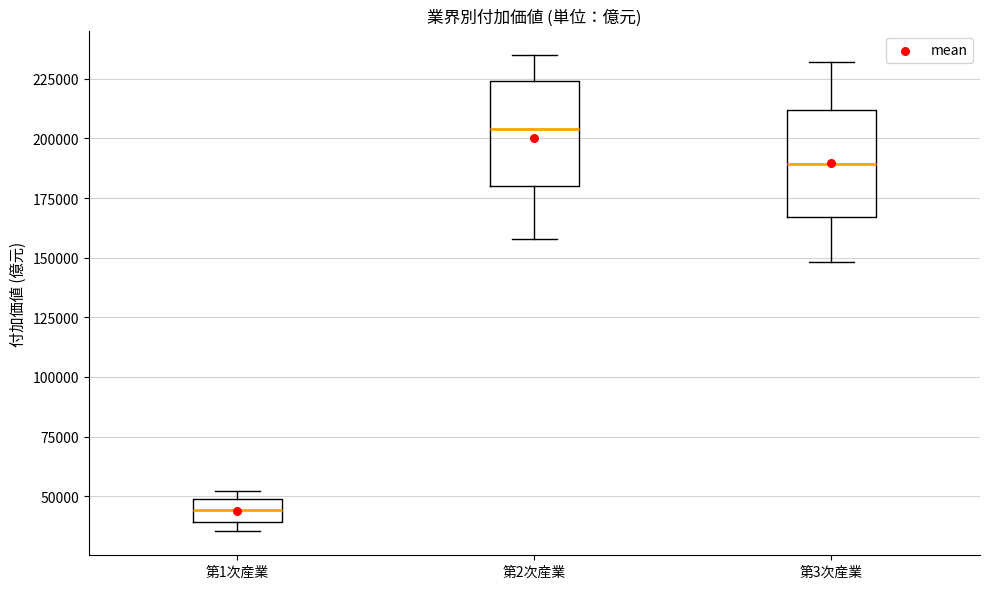

Reading left to right, read every box against the y-axis: the position of its median line, the range the box covers, and the ends of its whiskers. The values are not printed on the chart, so give them approximately, as read against the axis.

第1次産業: median 45000, box 40000 to 50000, whiskers 35000 to 50000 (just above the box's upper edge)
第2次産業: median 205000, box 180000 to 225000, whiskers 160000 to 235000
第3次産業: median 190000, box 165000 to 210000, whiskers 150000 to 230000